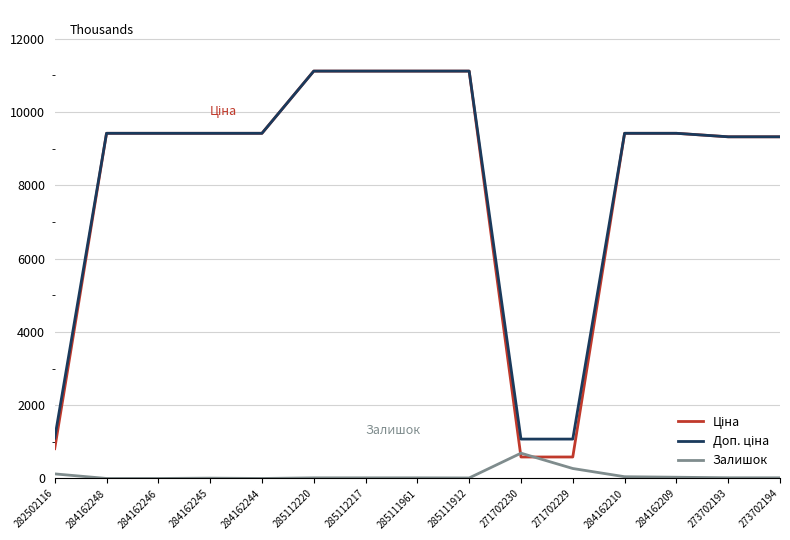

What is the total value across all series at 284162244?

18833.7